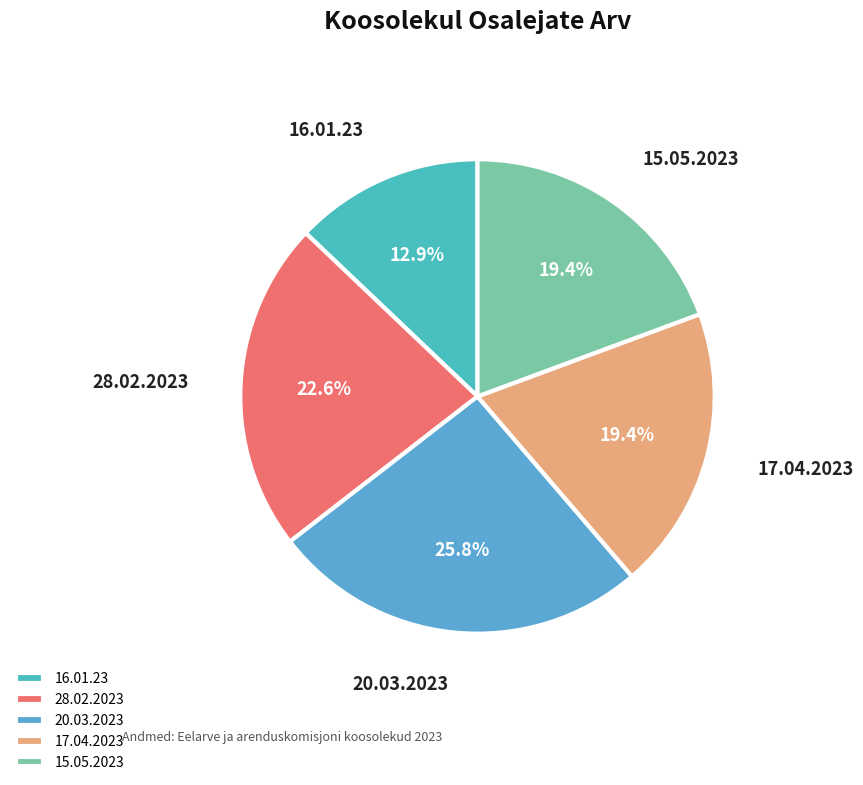

What is the ratio of the value at 17.04.2023 to the value at 15.05.2023?

1.0